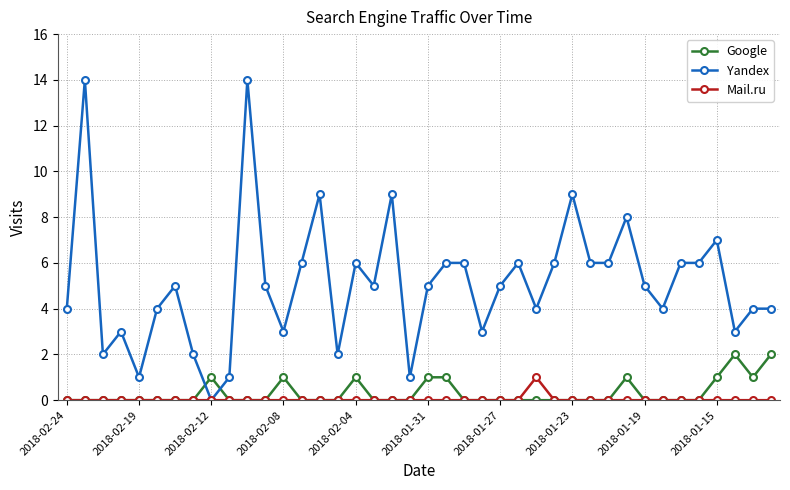

True or false: Mail.ru has more than 0 interior local peaks.

True